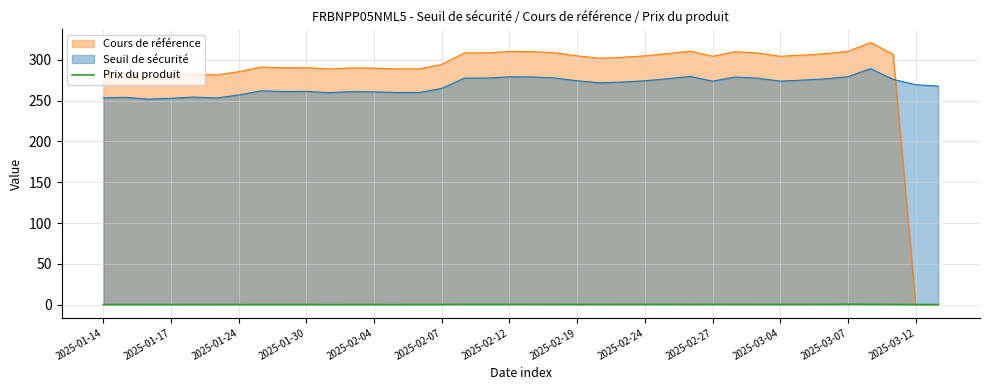

Rank the series by their maximum value, from lowest to highest.

Prix du produit, Seuil de sécurité, Cours de référence